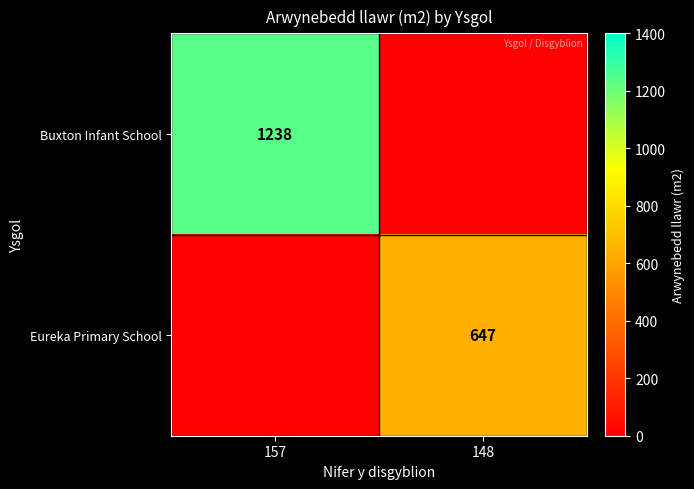

True or false: Eureka Primary School has a value of 246 at 148.

False